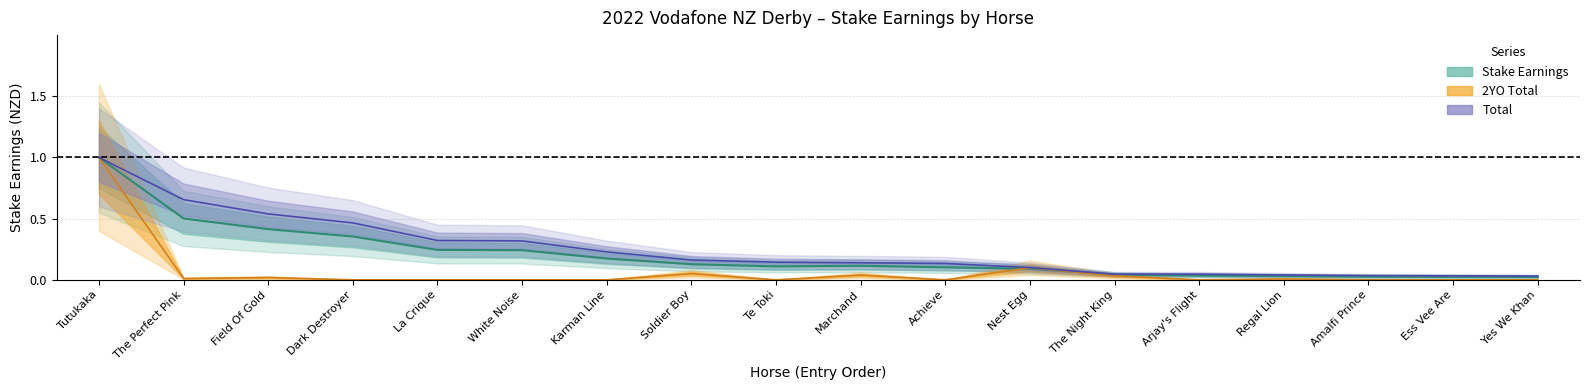

Rank the series at Yes We Khan from lowest to highest value.

2YO Total, Stake Earnings, Total